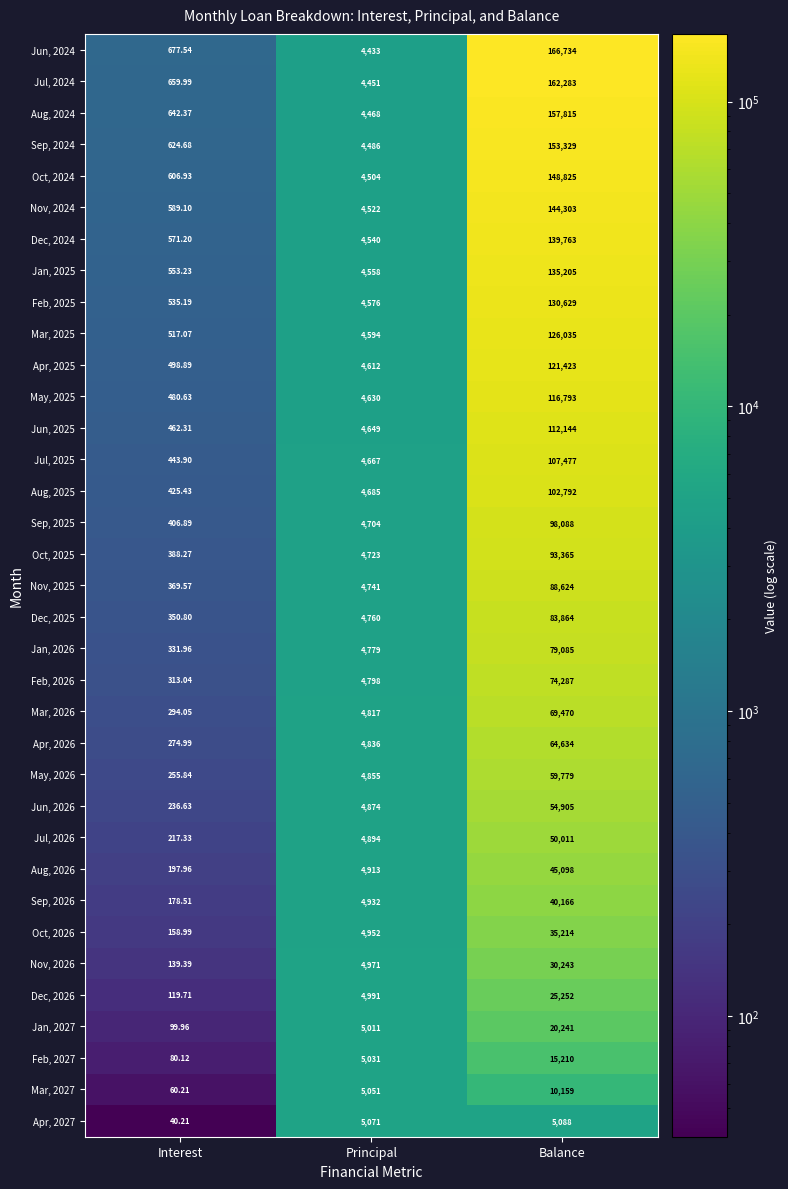

At which category is the sum across all series the highest?

Balance